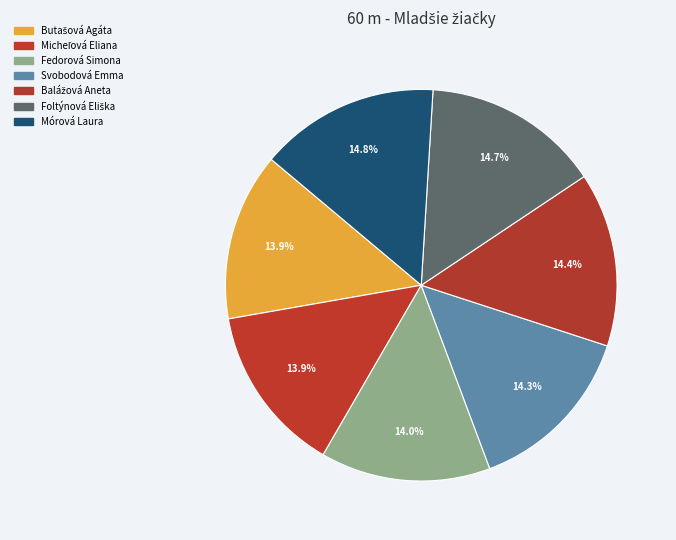

The Foltýnová Eliška slice represents 15% of the pie. True or false?

True